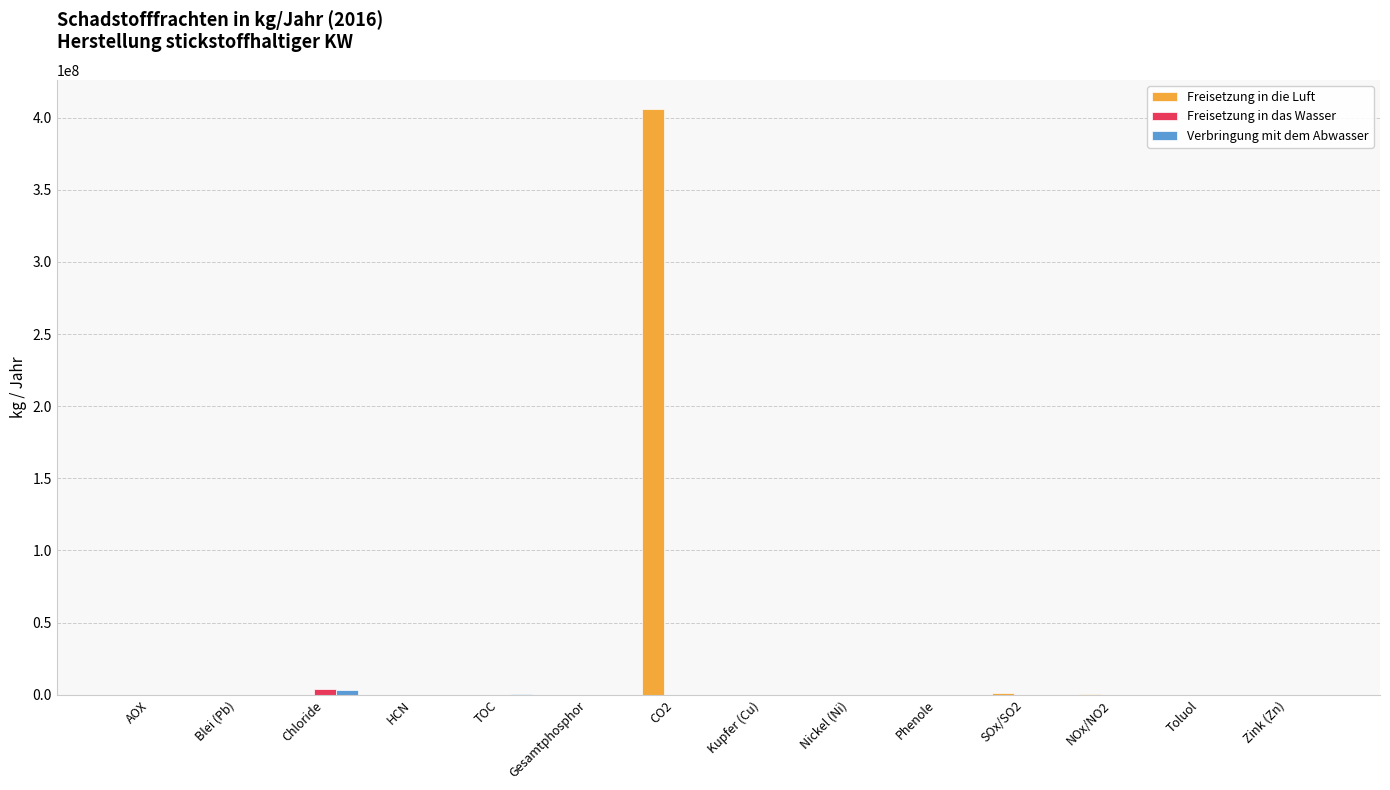

At which category is the sum across all series the highest?

CO2